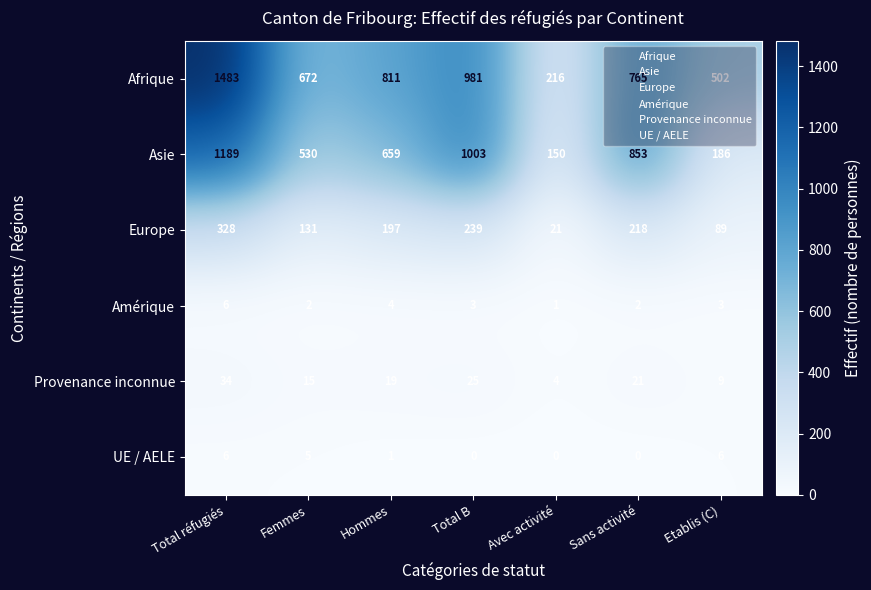

At which label is Europe closest to 174?

Hommes